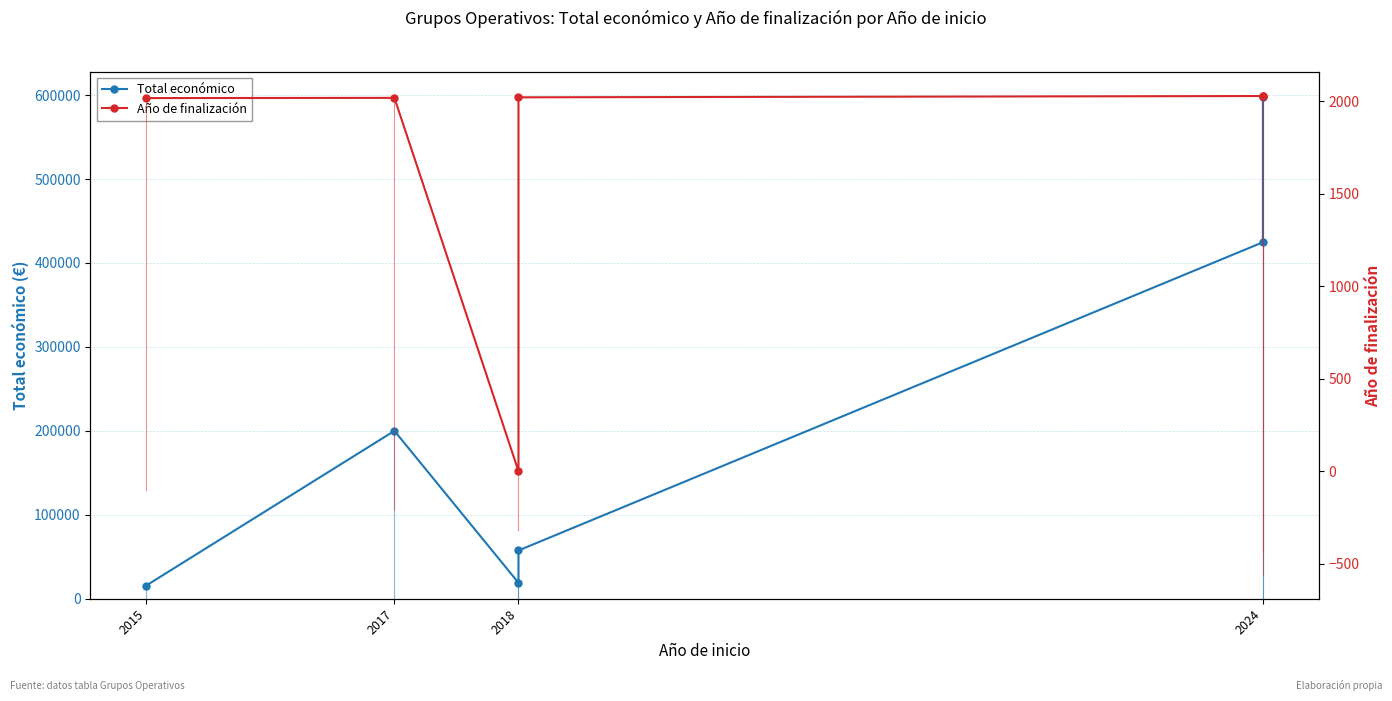

What is the difference between the maximum and minimum values in the Total económico series?

582553